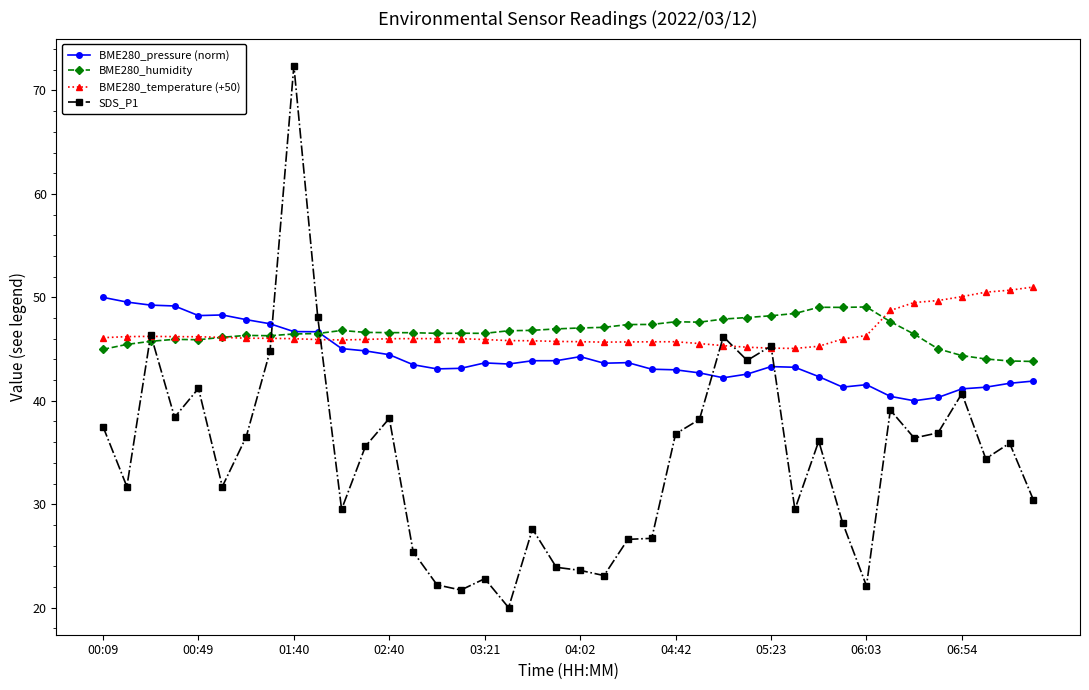

True or false: BME280_temperature (+50) has more than 1 points higher than both neighbors.

True